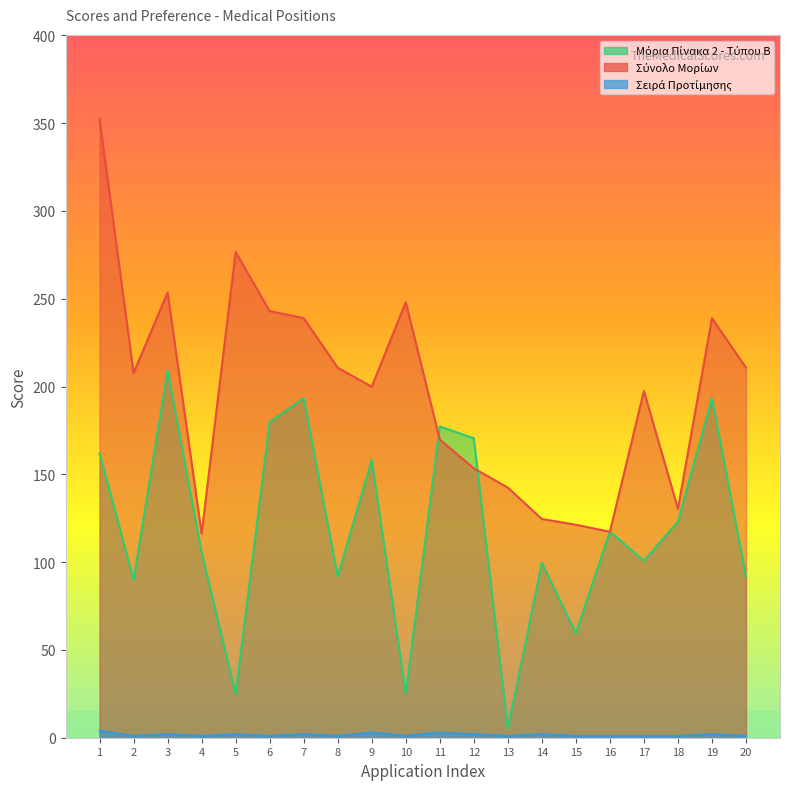

What is the difference between the maximum and minimum values in the Μόρια Πίνακα 2 - Τύπου Β series?

204.2